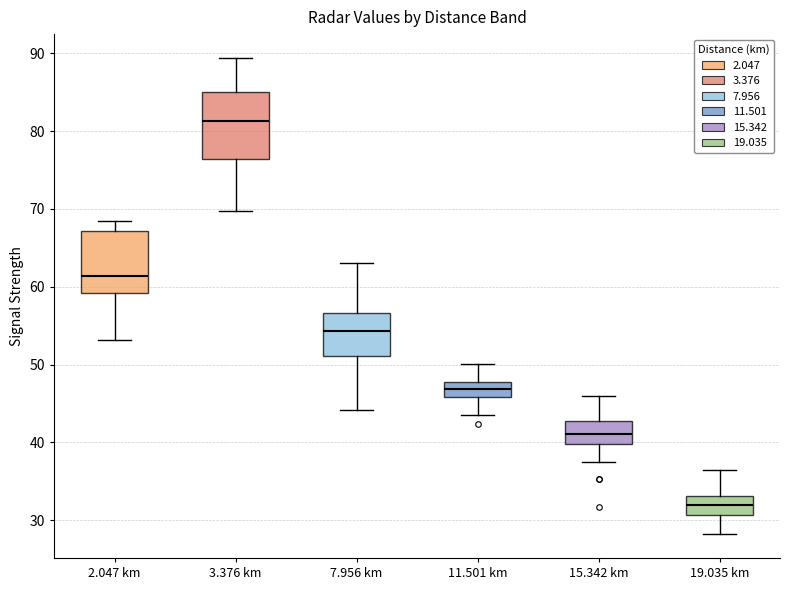

Reading left to right, transcribe this box plot: for each box, give where its median line is, the range the box spans, and where its two whiskers end, as read against the y-axis. The values are not printed on the chart, so give them approximately, as read against the axis.

2.047 km: median 61, box 59 to 67, whiskers 53 to 69
3.376 km: median 81, box 76 to 85, whiskers 70 to 89
7.956 km: median 54, box 51 to 57, whiskers 44 to 63
11.501 km: median 47, box 46 to 48, whiskers 44 to 50
15.342 km: median 41, box 40 to 43, whiskers 38 to 46
19.035 km: median 32, box 31 to 33, whiskers 28 to 36